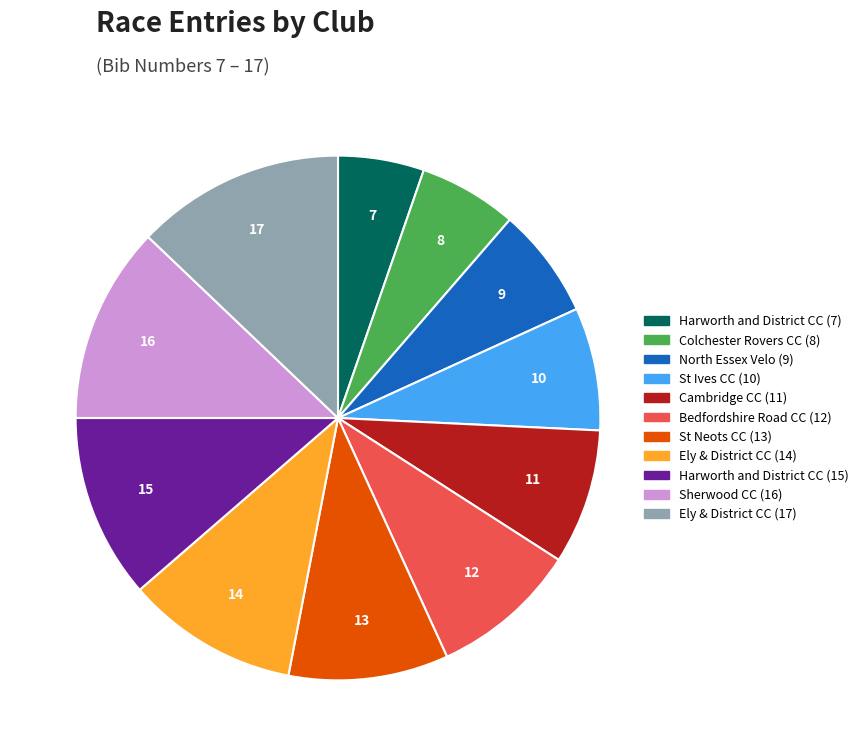

Count the number of slices in the pie.

11